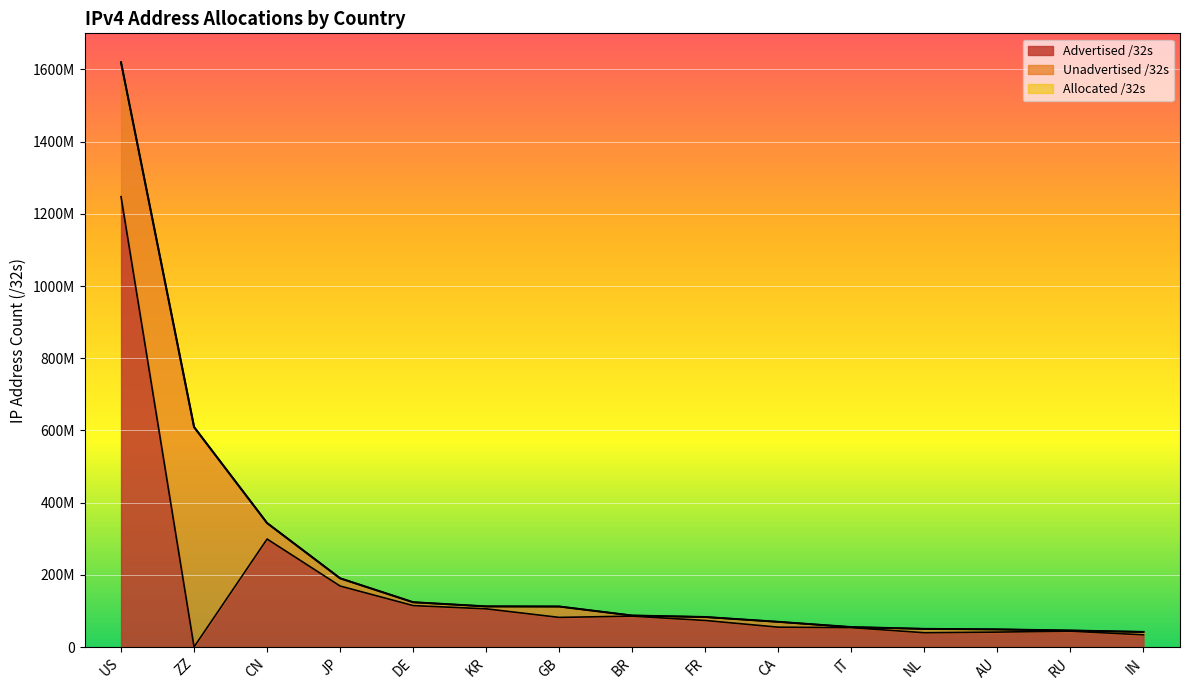

Is it true that Advertised /32s equals 53736704 at IT?

True